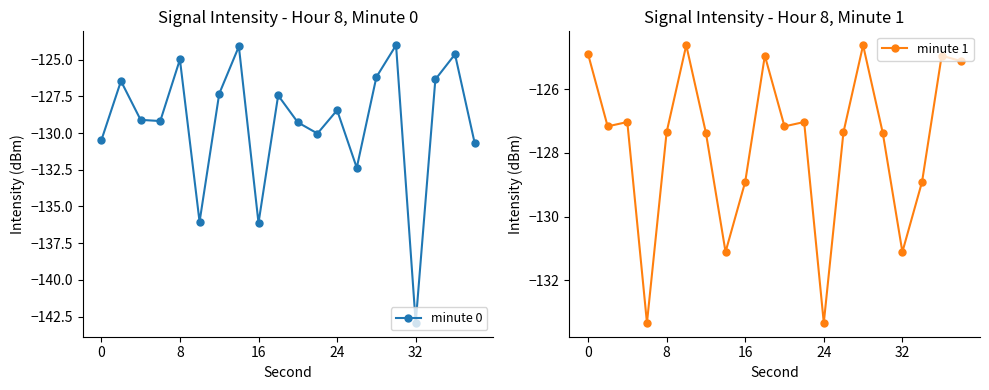

What is the lowest value of the minute 0 series?

-142.9